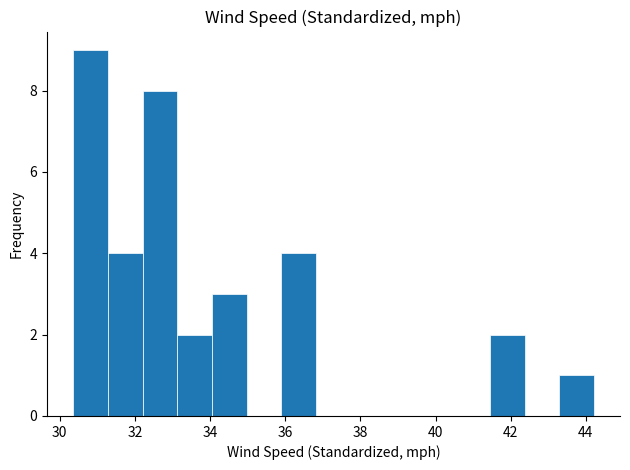

How tall is the bar that spans 35.8 to 36.8 on the x-axis? Neither the bar edges nor the heights are printed on the chart, so give them approximately, as read against the axes.

4